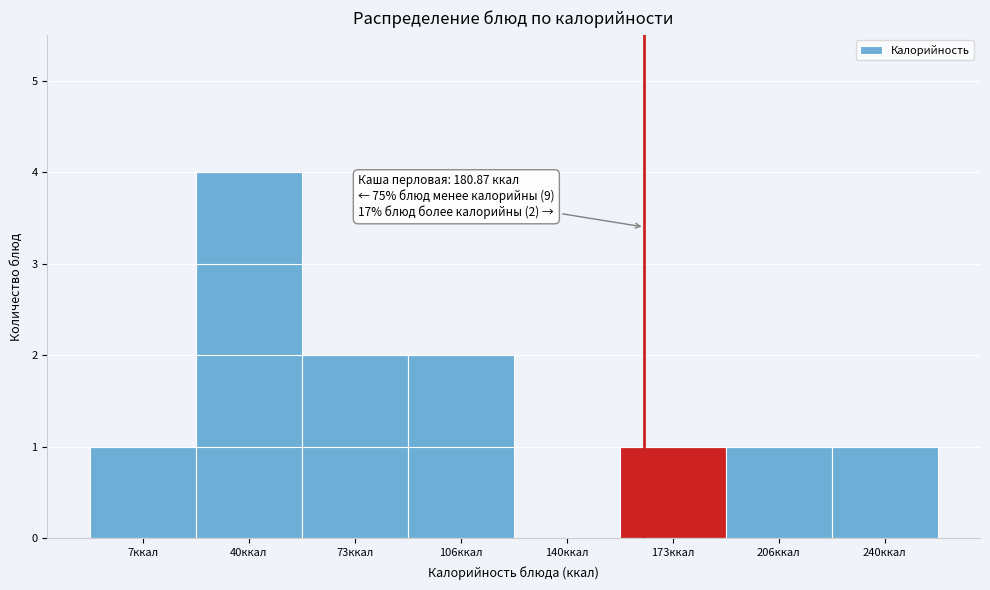

Reading left to right, transcribe all the data shown in this chart.

7ккал=1	40ккал=4	73ккал=2	106ккал=2	140ккал=0	173ккал=1	206ккал=1	240ккал=1